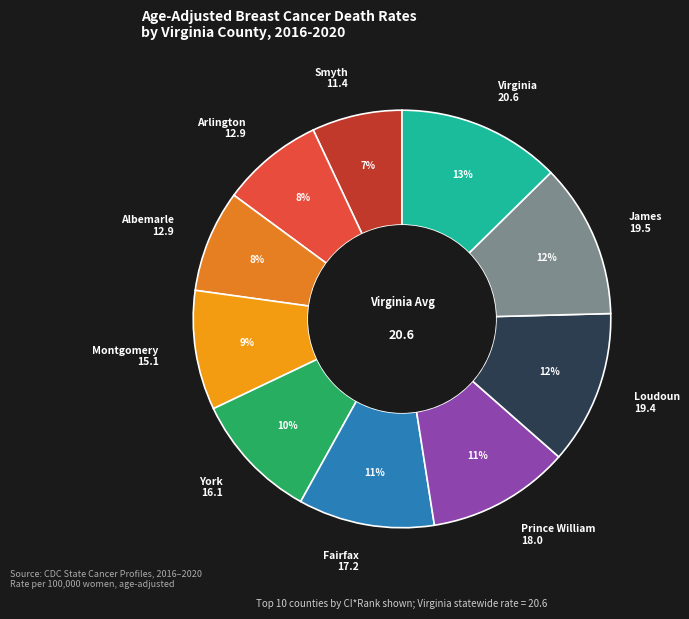

Between Fairfax 17.2 and Arlington 12.9, which is larger?

Fairfax 17.2